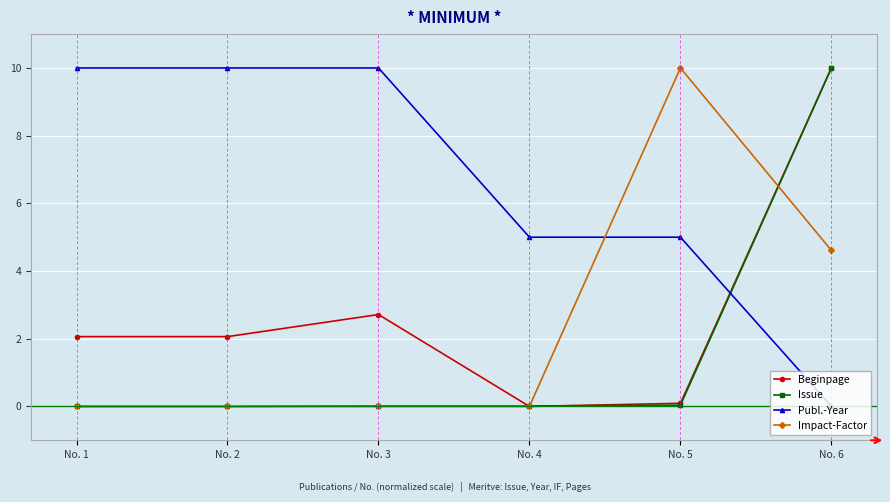

What is the spread (max minus min) of values at No. 1?

10.0